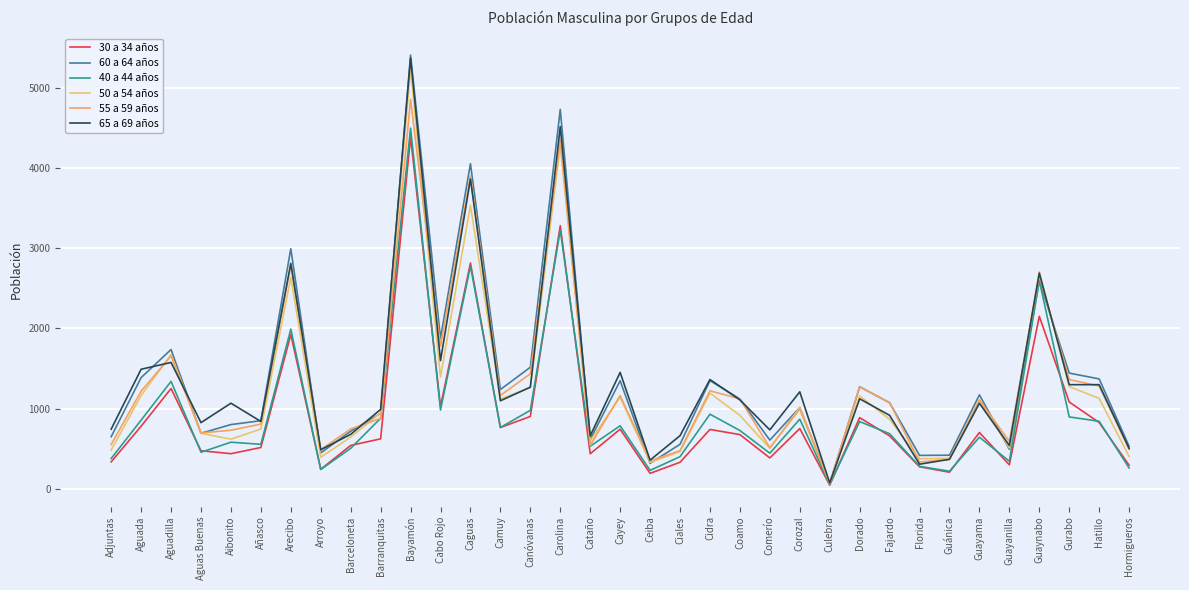

The value of 60 a 64 años at Añasco is 1174. True or false?

False